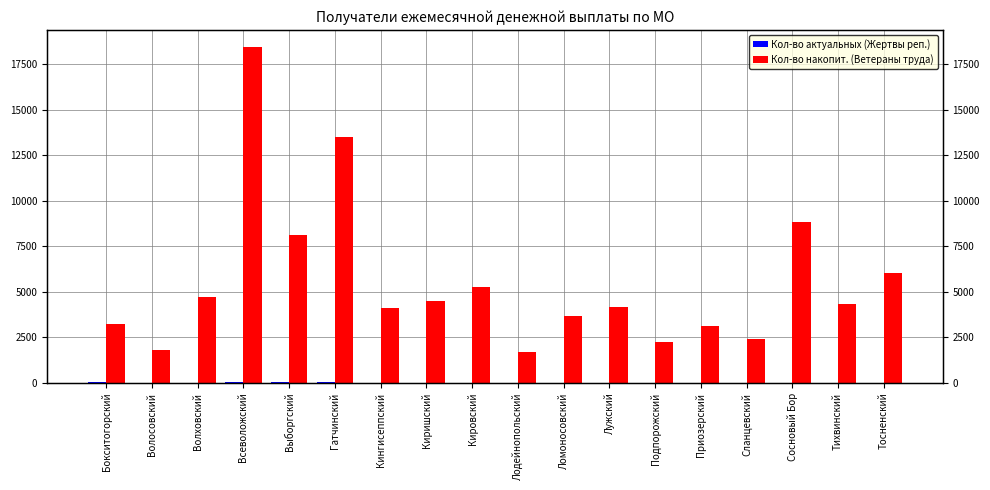

What is the value of the Кол-во накопит. (Ветераны труда) bar at the 4th from the left?

18476